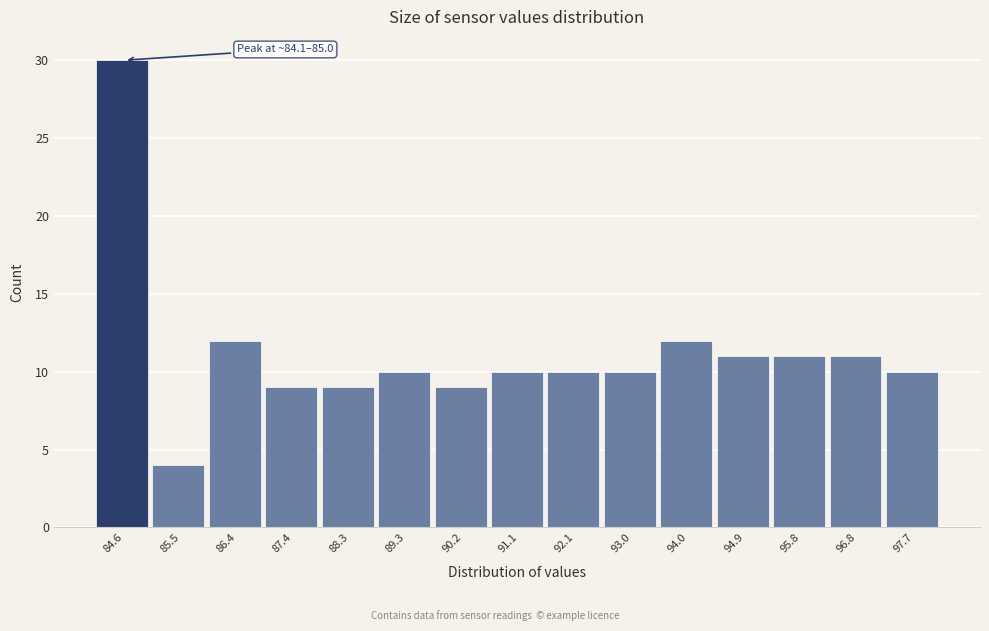

Which range on the x-axis has the tallest bar?

84.10 to 85.04